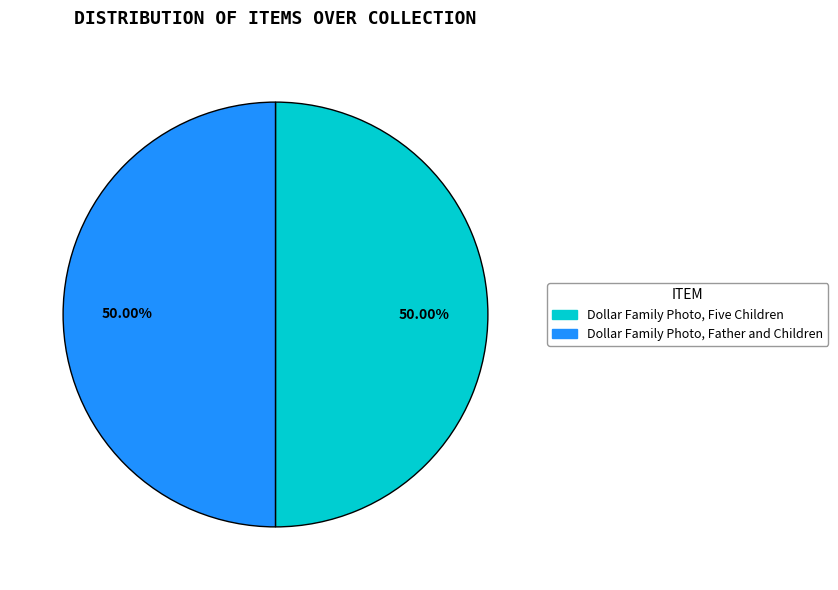

Combined, do Dollar Family Photo, Five Children and Dollar Family Photo, Father and Children account for over 50%?

Yes